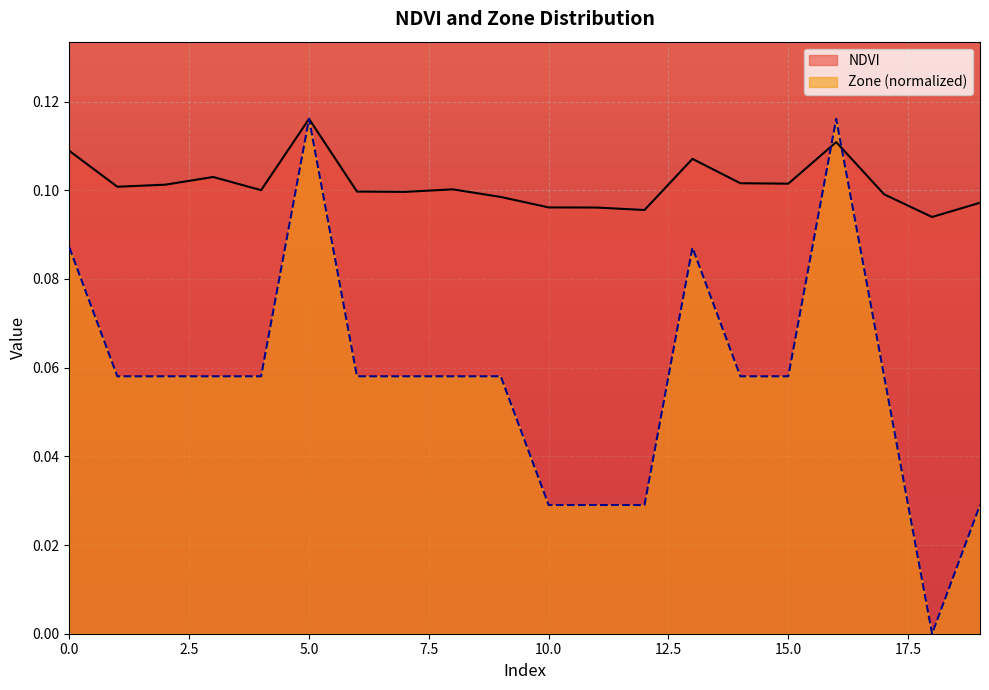

List the series in order of their peak value, highest first.

NDVI, Zone